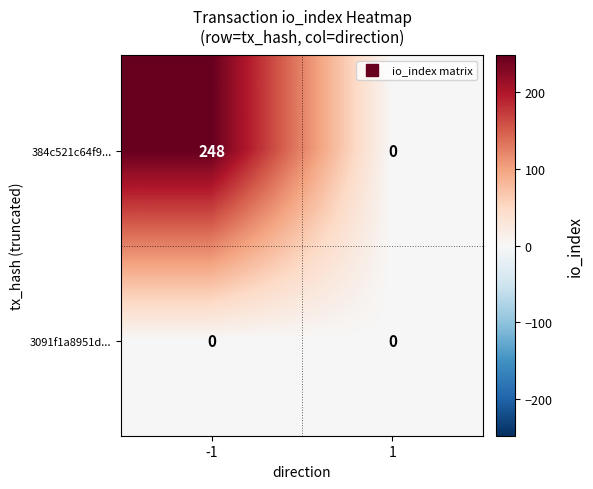

At which category is the sum across all series the highest?

-1